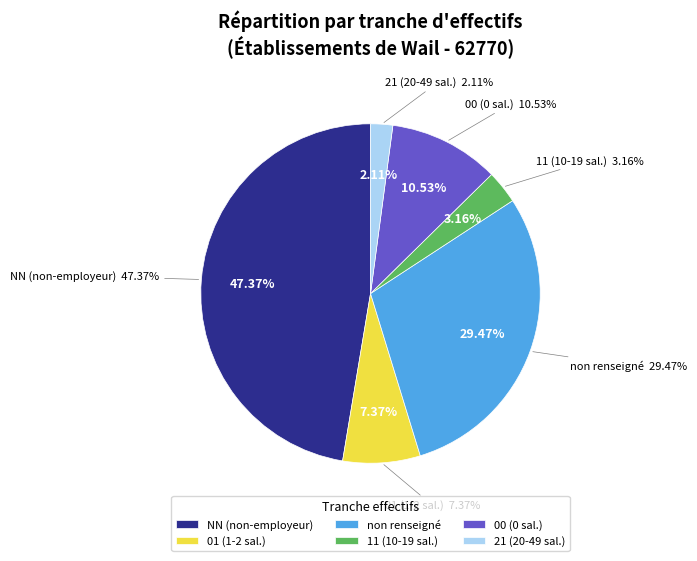

How many segments does this pie chart have?

6